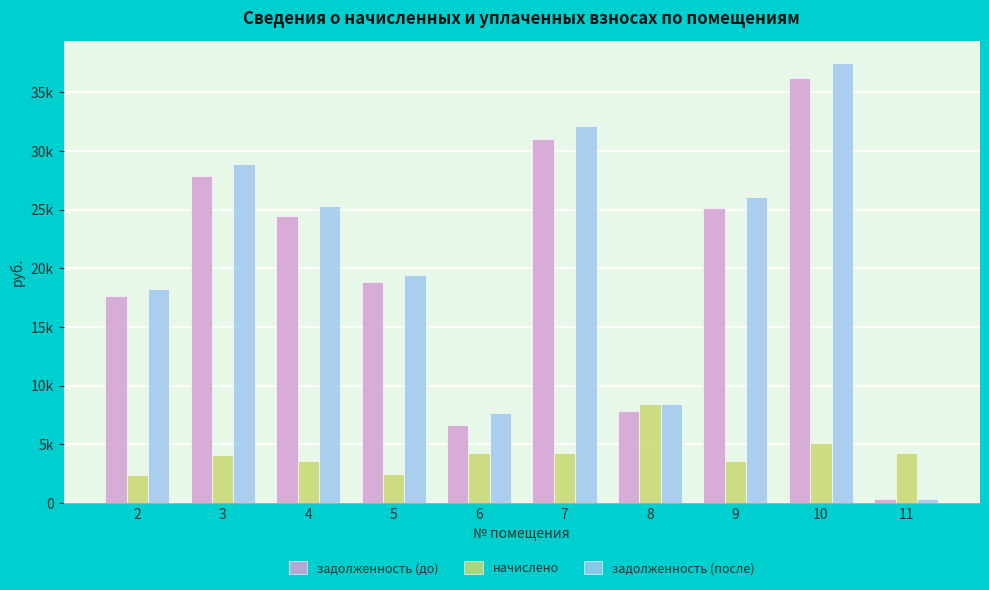

Are the bars grouped side by side (vs. stacked)?

Yes